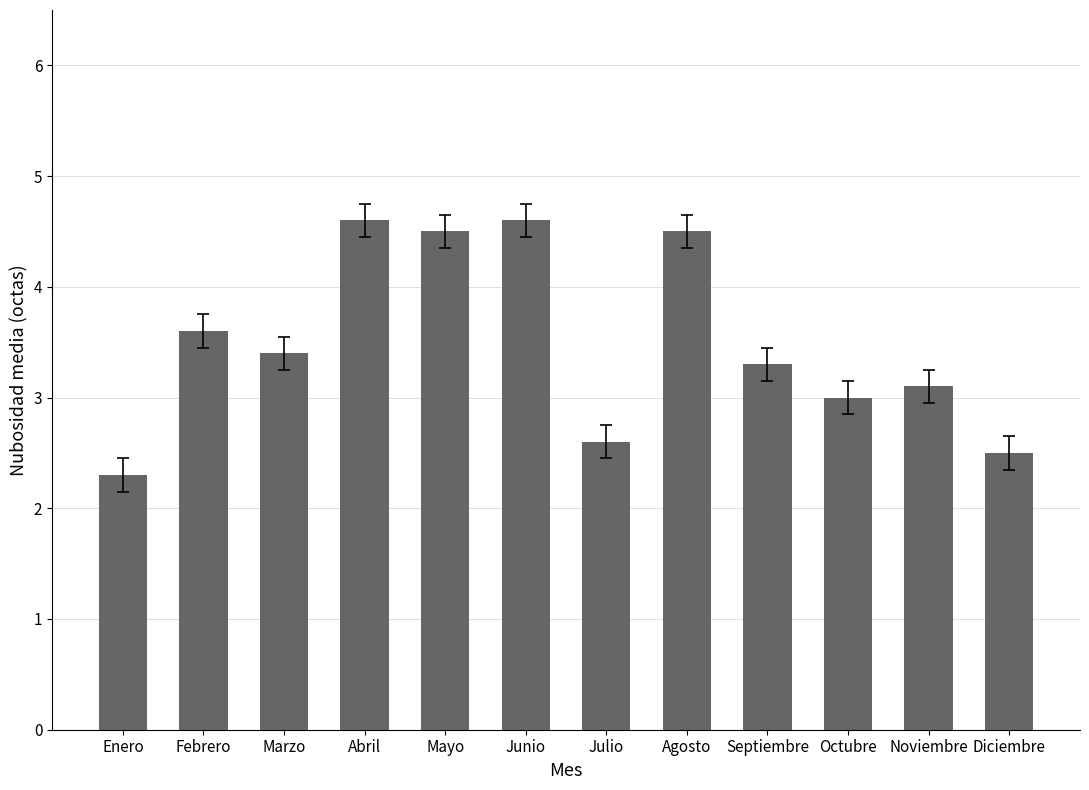

What is the minimum value shown in the chart?

2.3